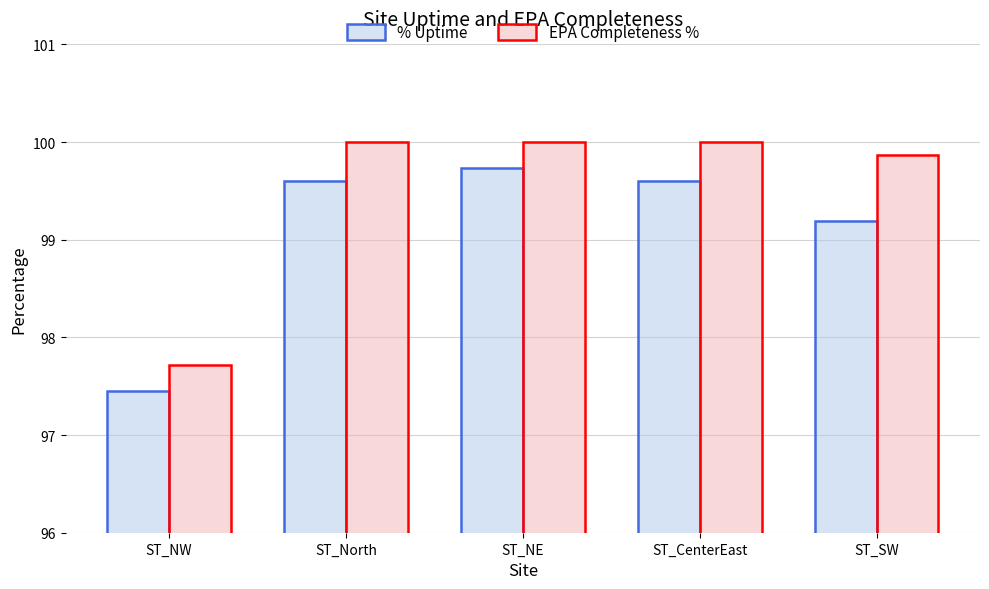

Which series has the largest total across all categories?

EPA Completeness %